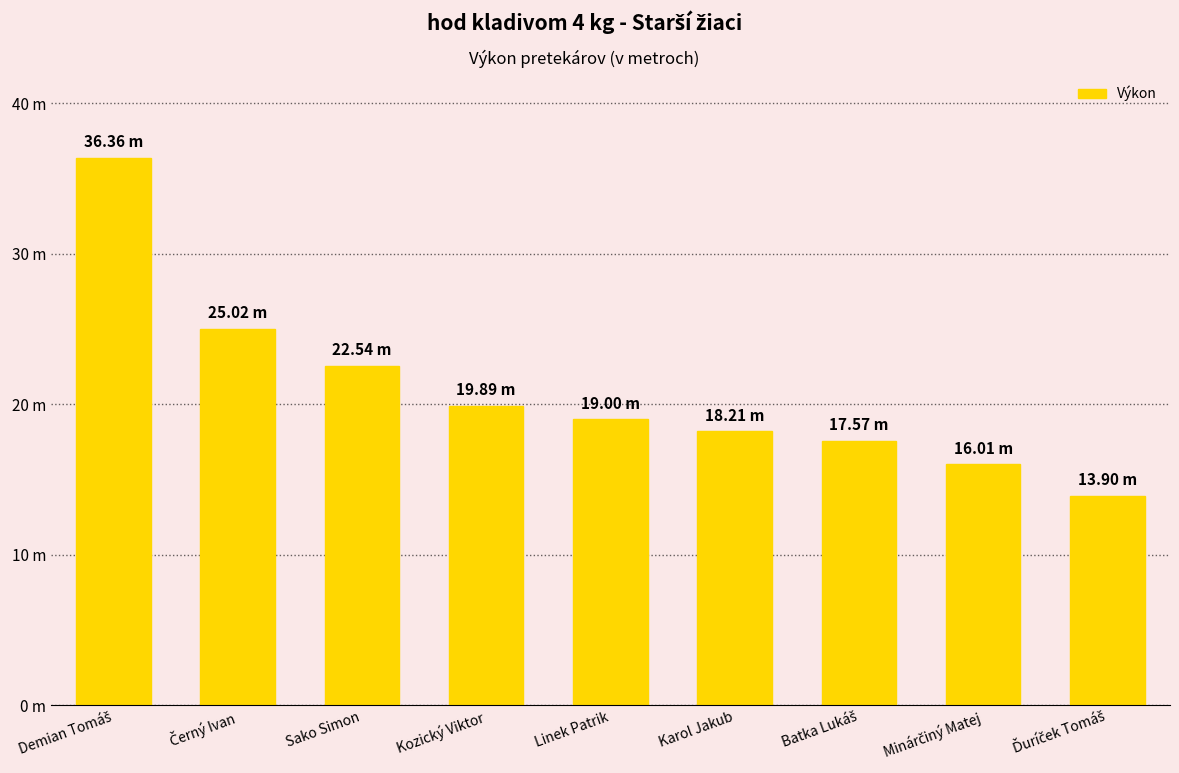

What is the label of the 6th bar from the left?

Karol Jakub